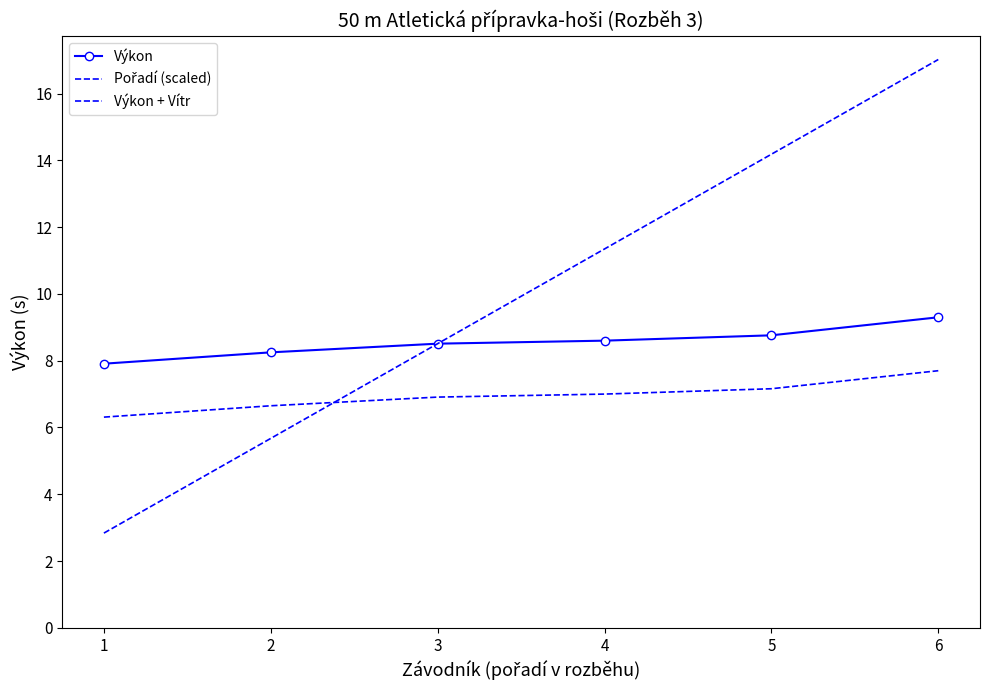

Is the value of Výkon + Vítr at 1 greater than the value of Pořadí (scaled) at 5?

No